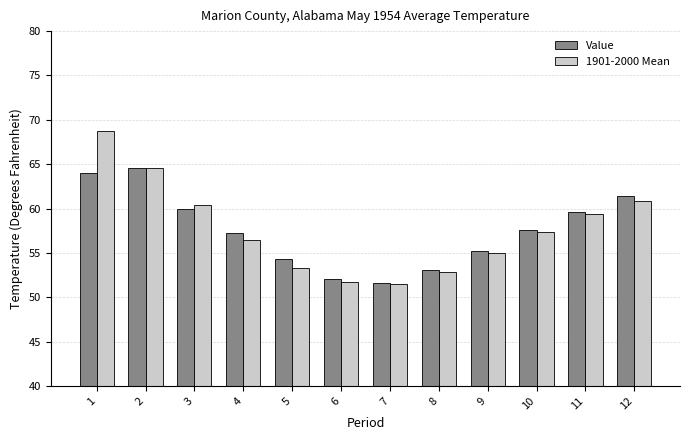

How many groups of bars are there?

12